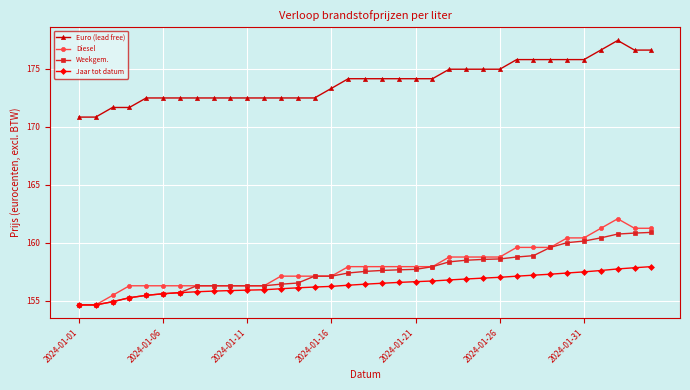

Which series has the largest total across all categories?

Euro (lead free)